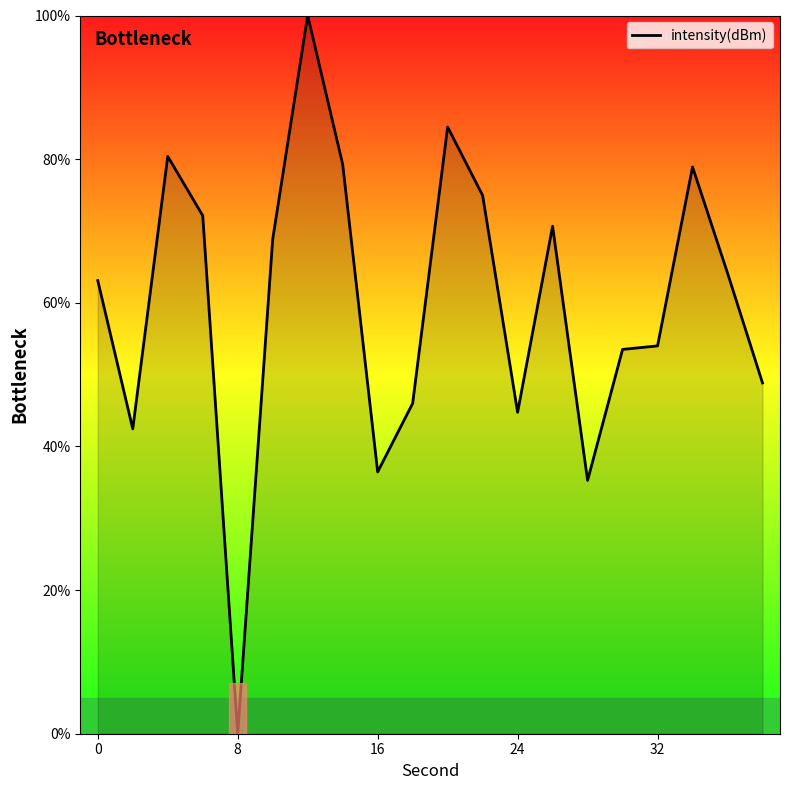

What is the average value?

59.9